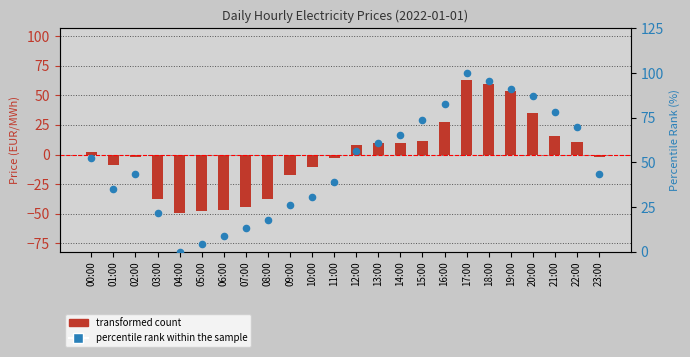

At how many categories does at least one series exceed -44?

24